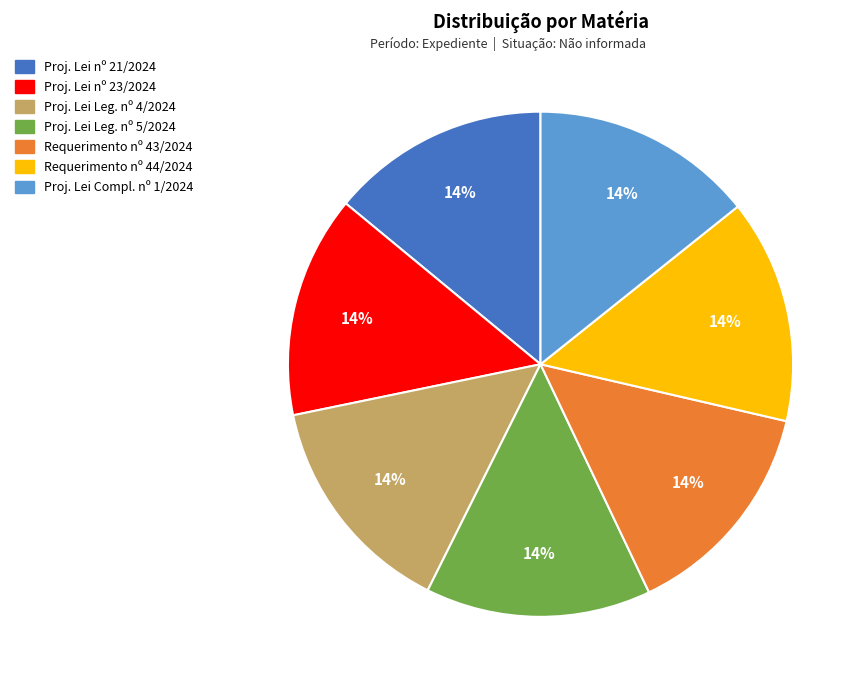

How many segments does this pie chart have?

7